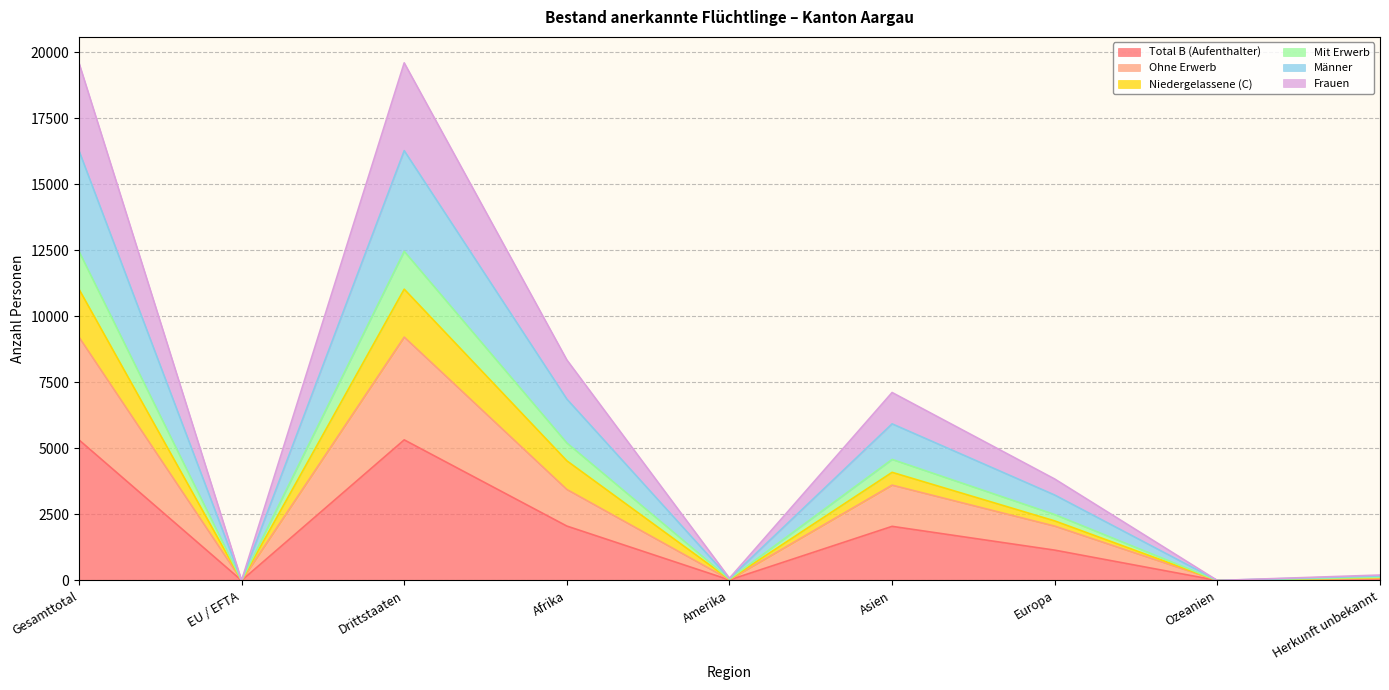

How many interior local valleys does the Frauen series have?

3